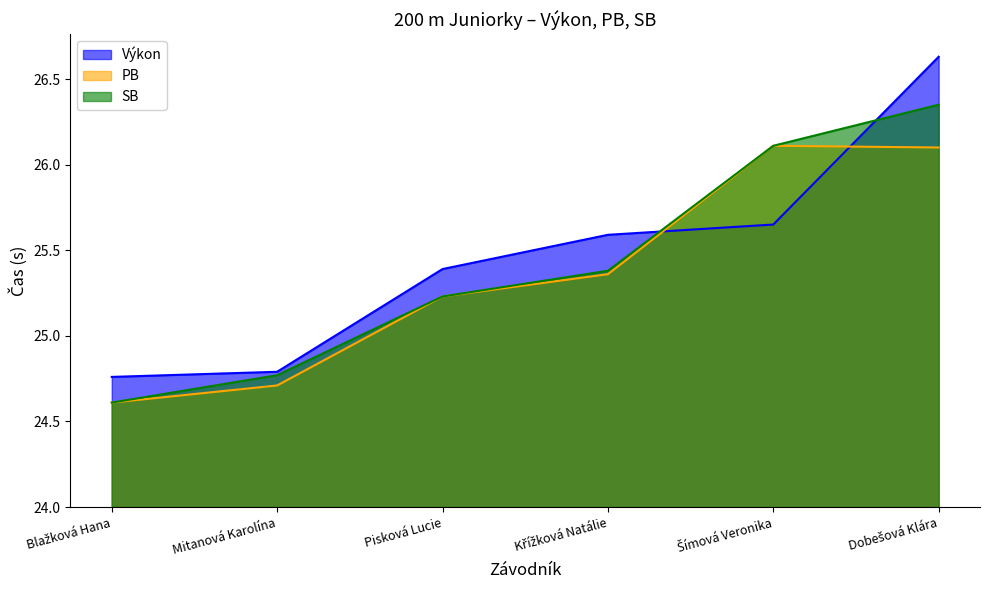

Does the chart have visible grid lines?

No